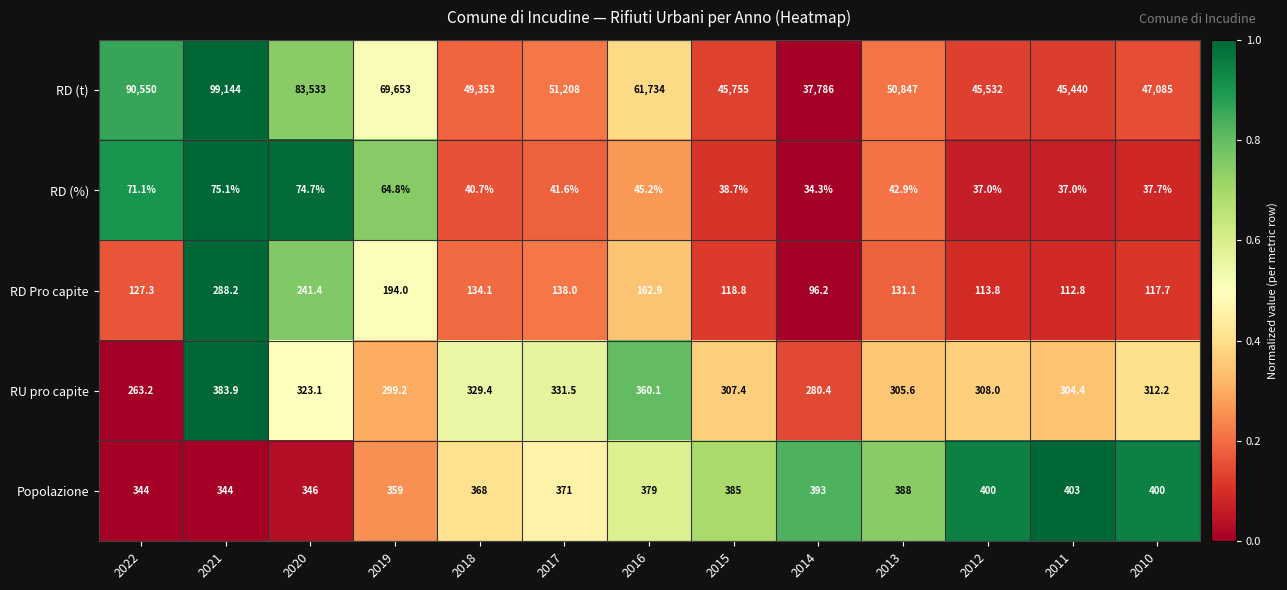

What is the difference between the maximum and second lowest values in the Popolazione series?

59.0